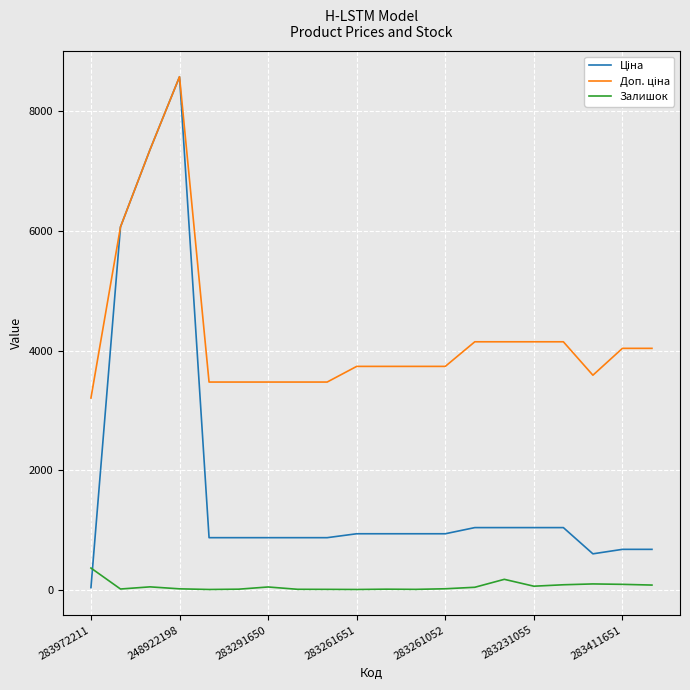

What is the value of the Ціна point at the 9th from the left?

868.0